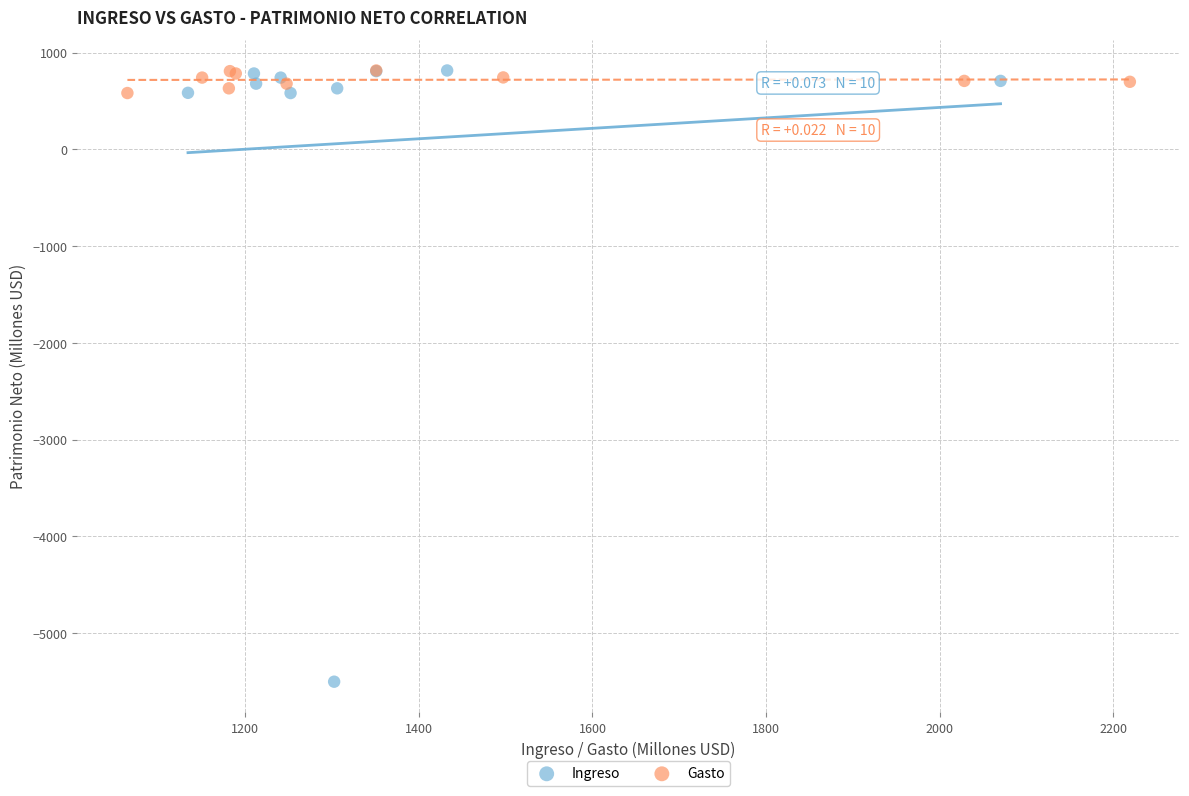

Which series has the widest spread of Y values?

Ingreso